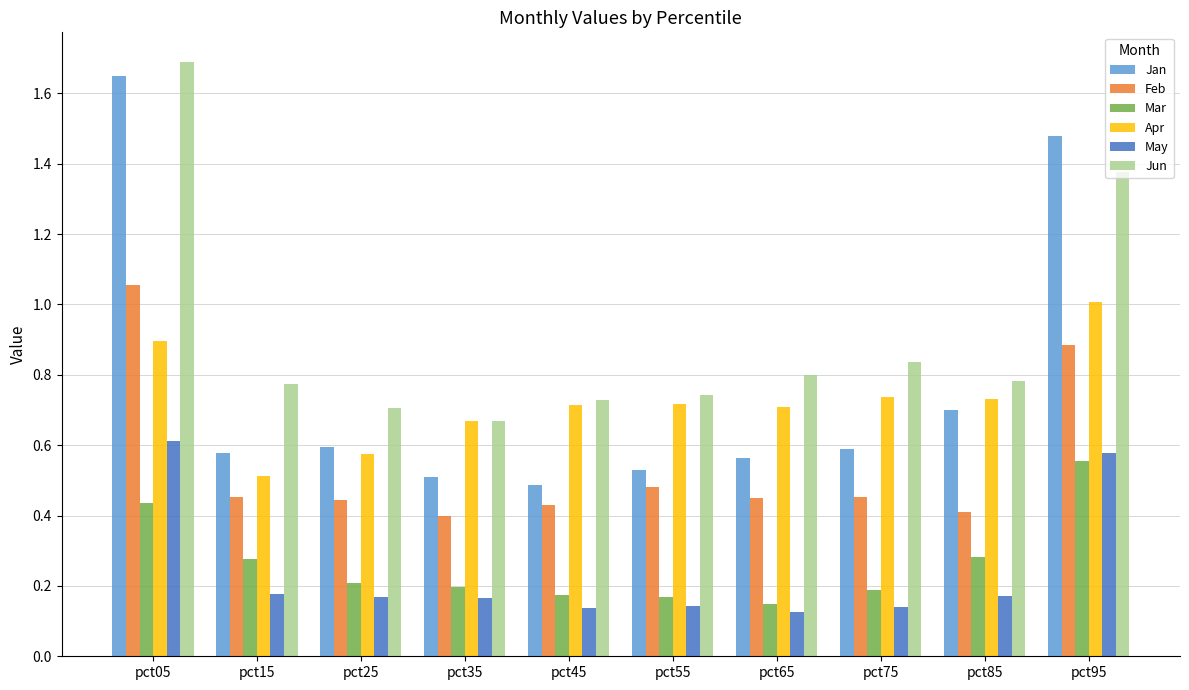

What is the sum of the Apr values at pct75 and pct25?

1.3